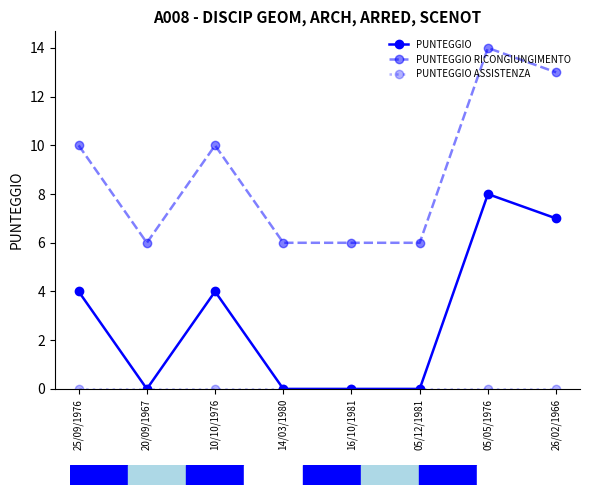

What is the label of the 3rd point from the right?

05/12/1981